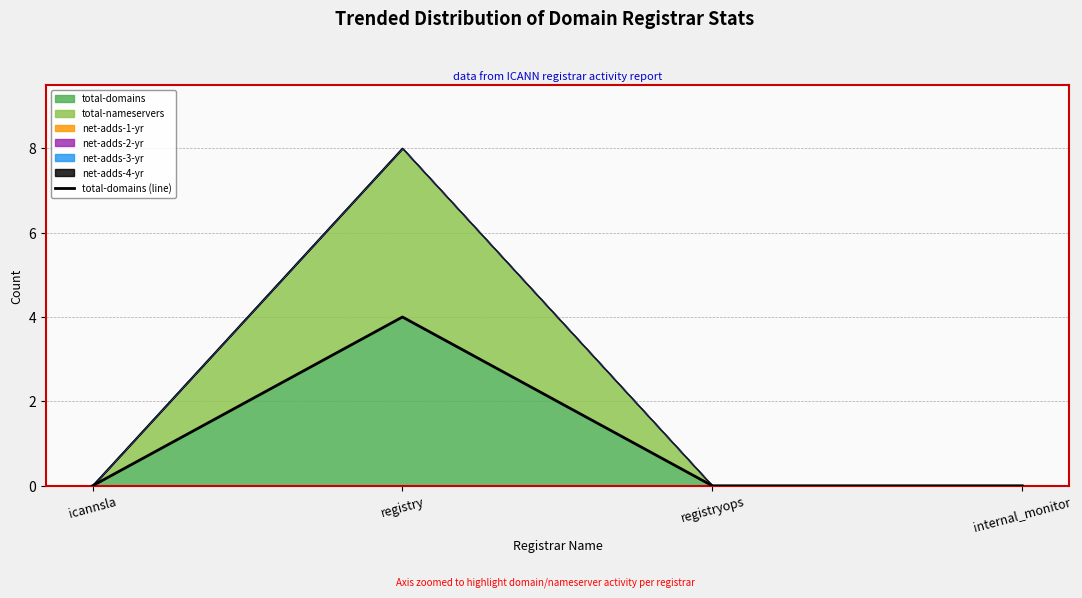

What position from the left is internal_monitor?

4